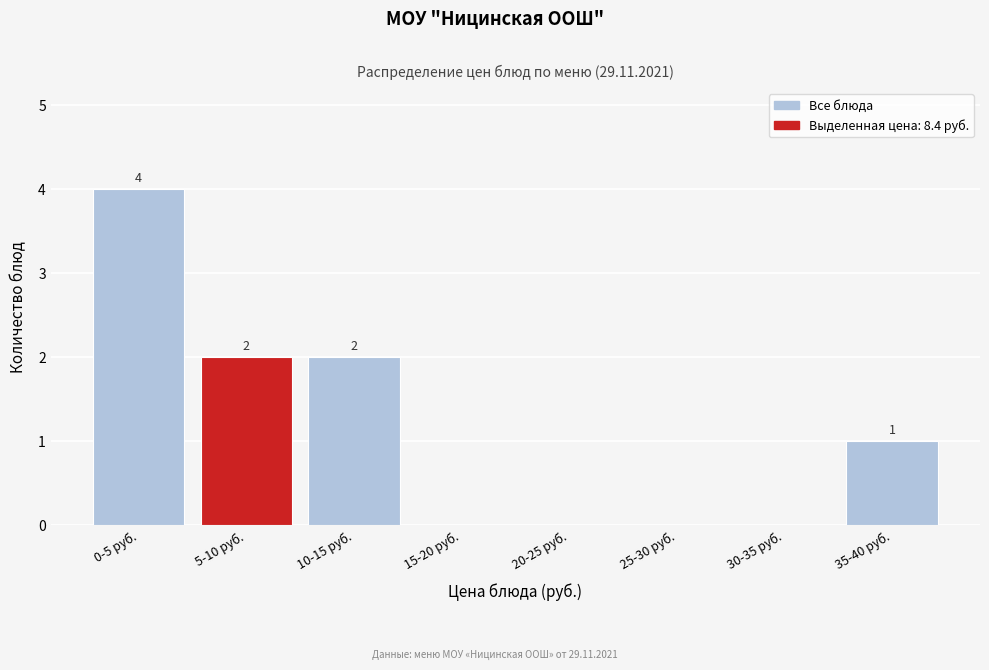

Reading right to left, what are all the values shown in this chart?

35-40 руб.=1	30-35 руб.=0	25-30 руб.=0	20-25 руб.=0	15-20 руб.=0	10-15 руб.=2	5-10 руб.=2	0-5 руб.=4